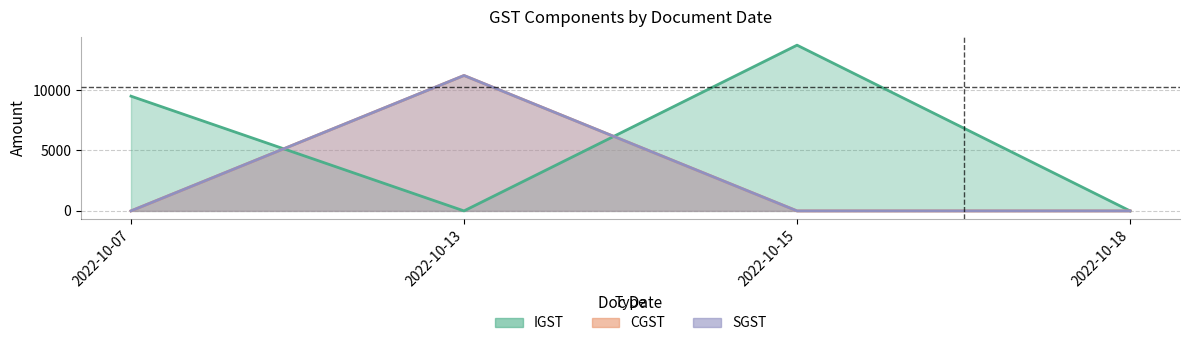

At how many categories does at least one series exceed 6275?

3